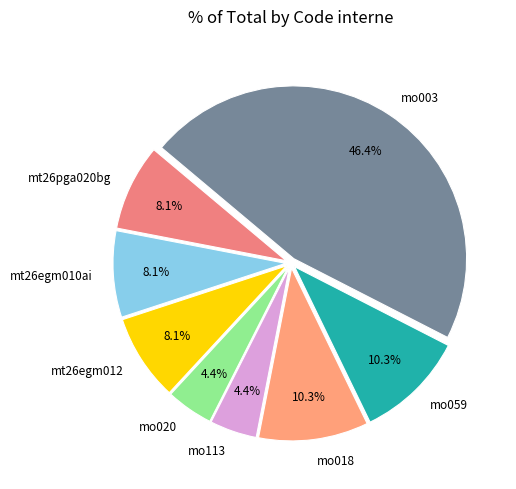

To the nearest percent, what is the difference between the mt26egm010ai and mo018 slice percentages?

2%